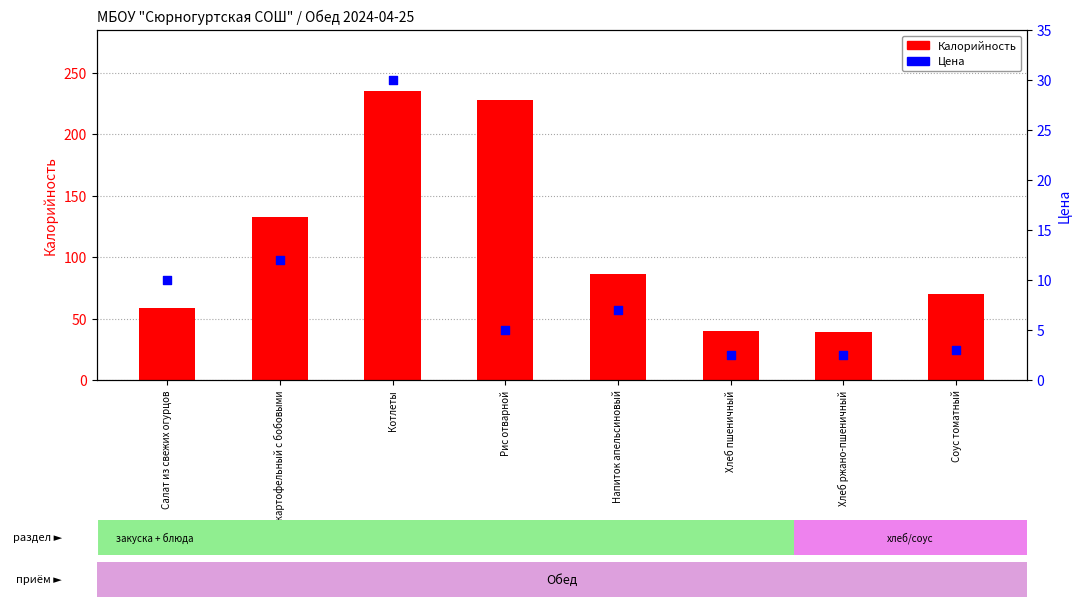

Which series reaches the minimum Y coordinate?

Цена